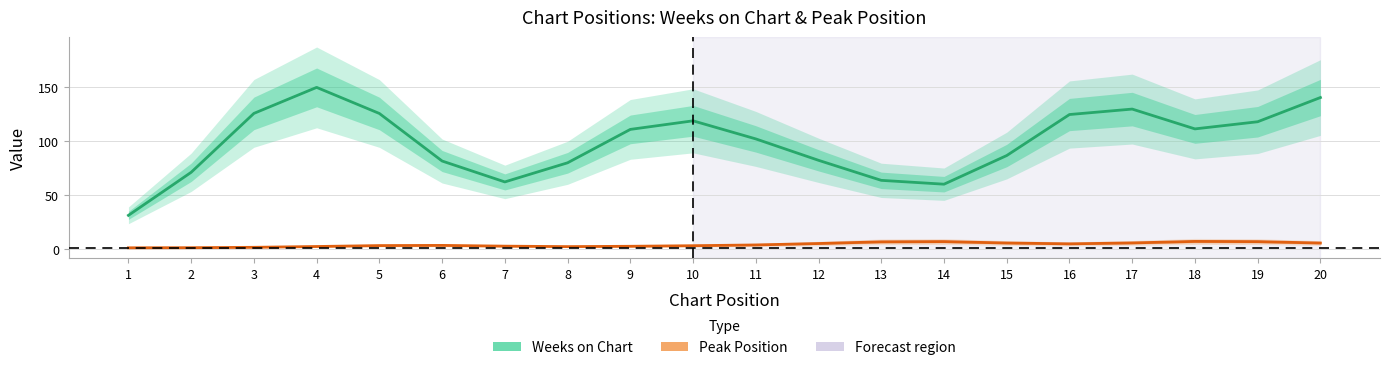

What is the highest value of the Weeks on Chart series?

149.6